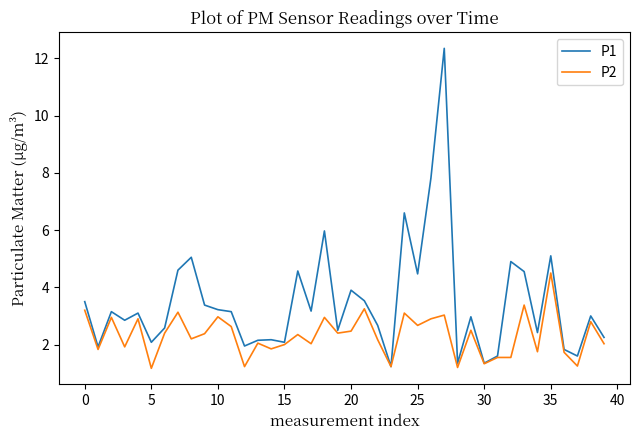

What is the minimum value shown in the chart?

1.2